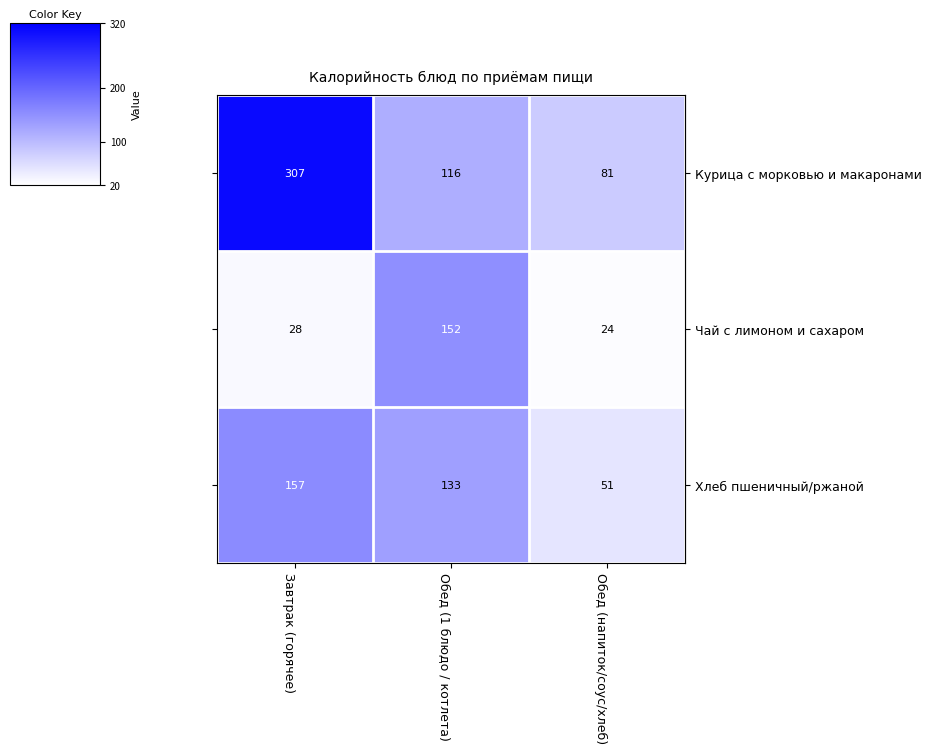

Which category has the lowest value across all series?

Обед (напиток/соус/хлеб)